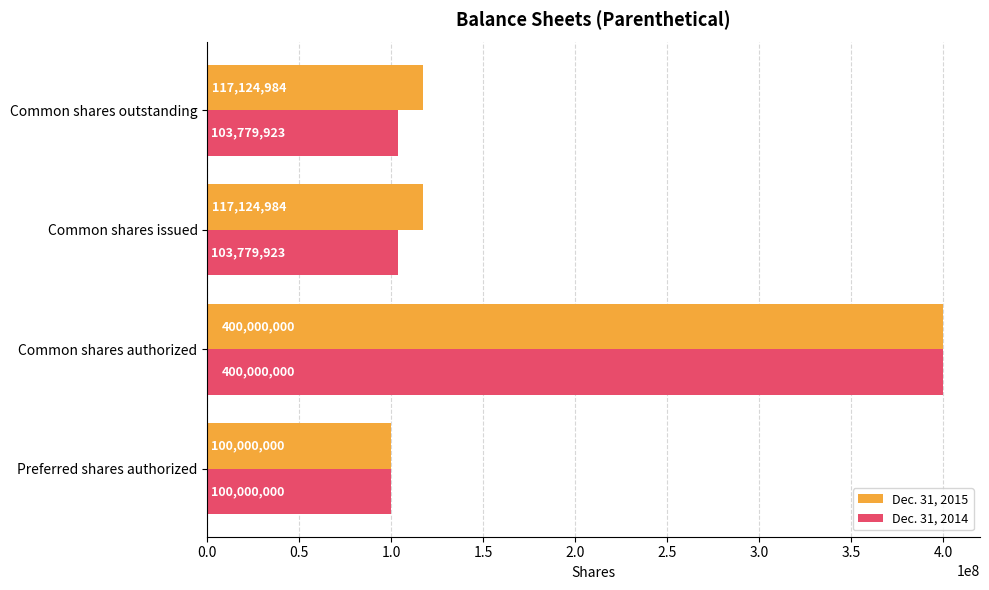

Rank the series by their average value, from lowest to highest.

Dec. 31, 2014, Dec. 31, 2015